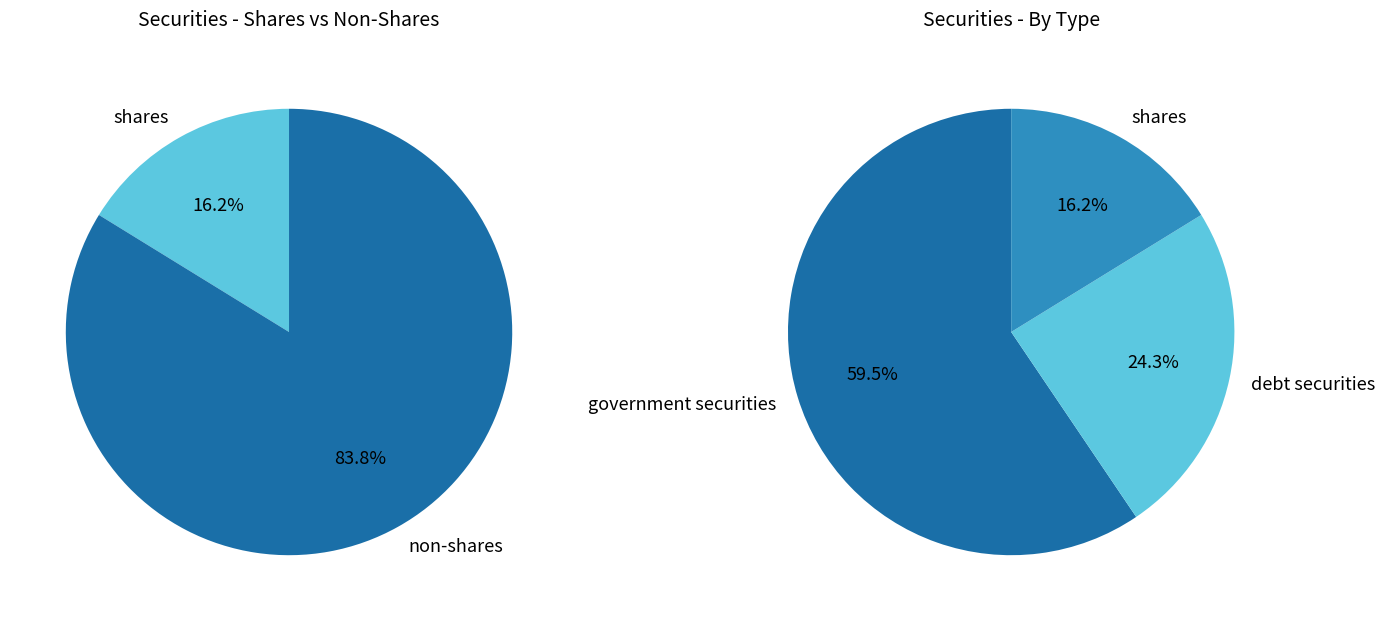

Combined, do government securities and debt securities account for over 50%?

Yes